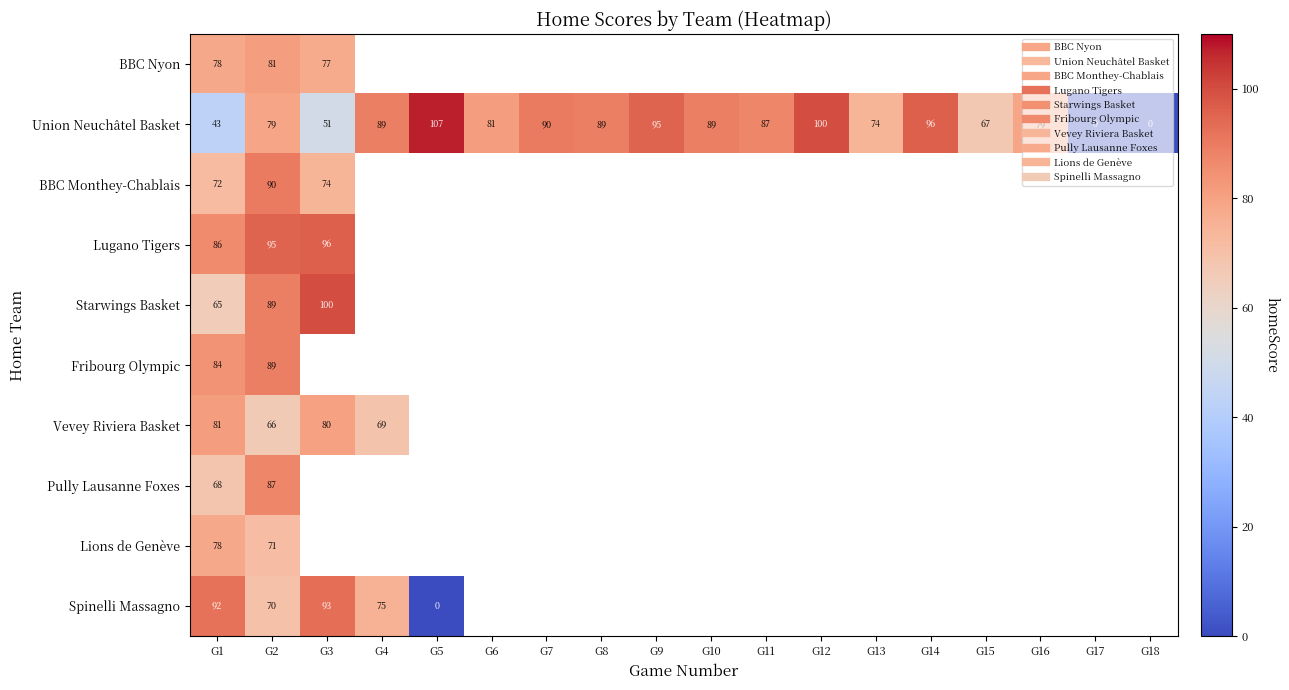

Which has a higher value, G2 or G13?

G13